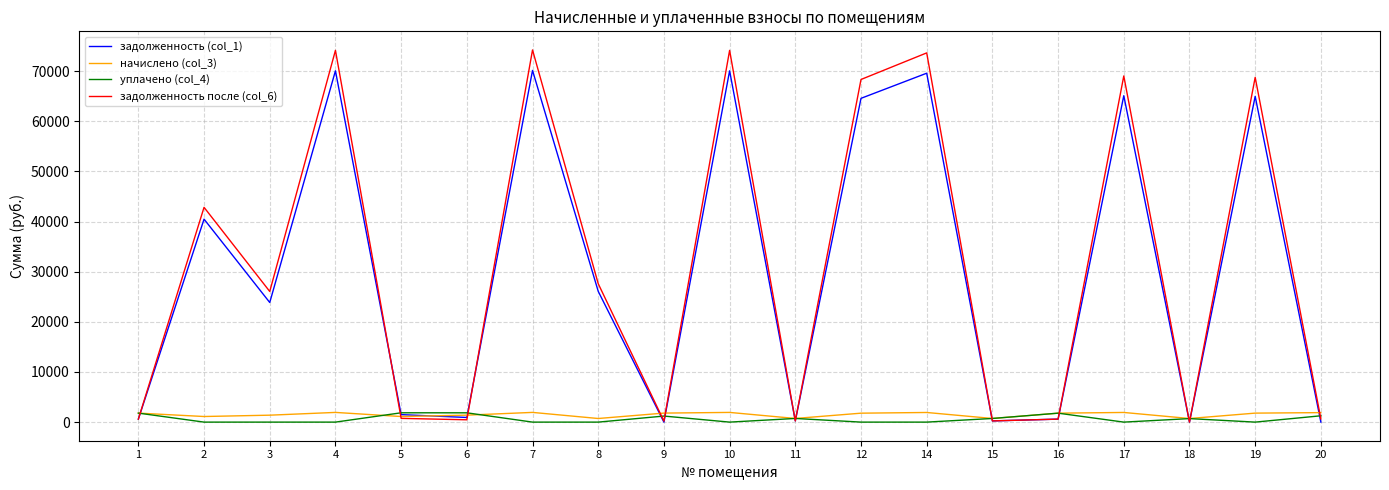

Is the value of задолженность после (col_6) at 19 greater than the value of начислено (col_3) at 17?

Yes